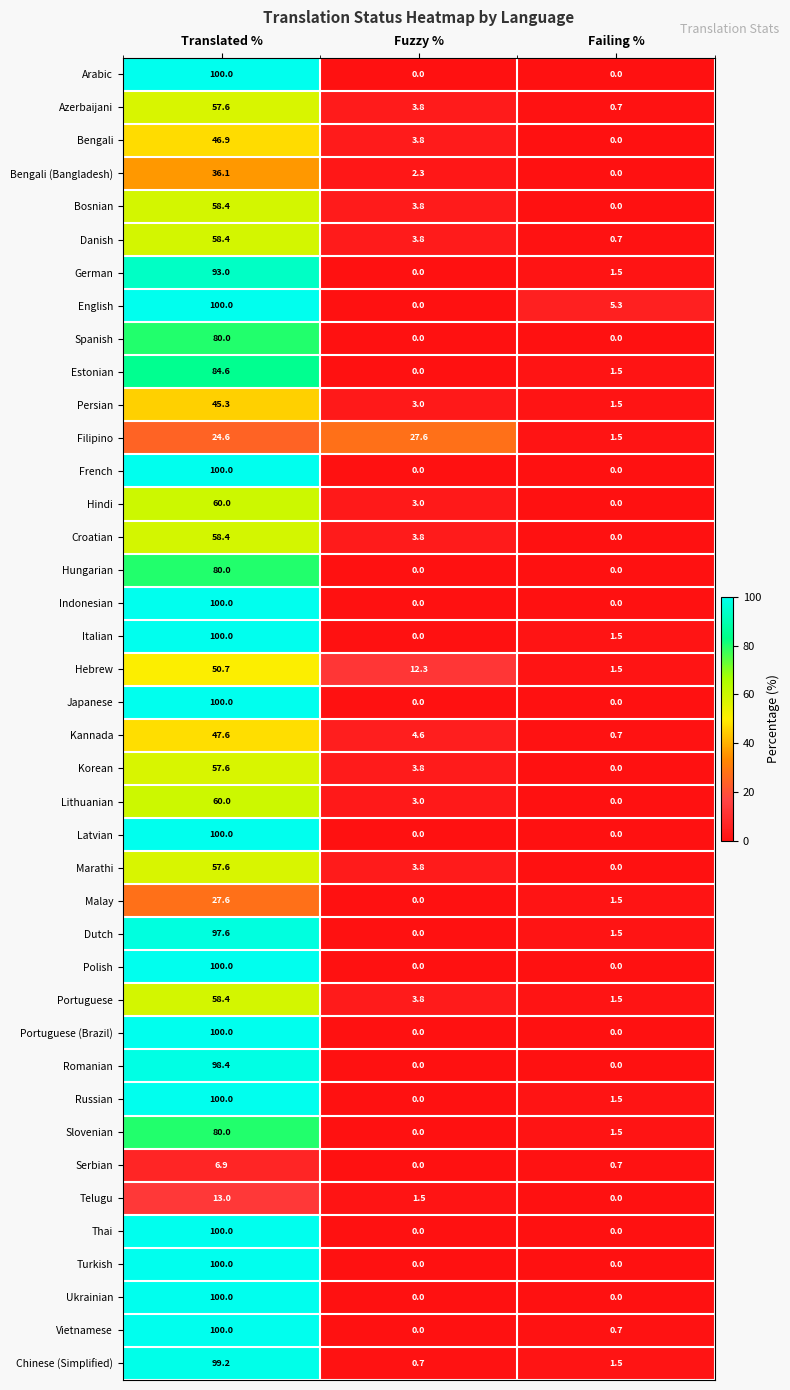

How many Telugu values are between 0 and 13?

3